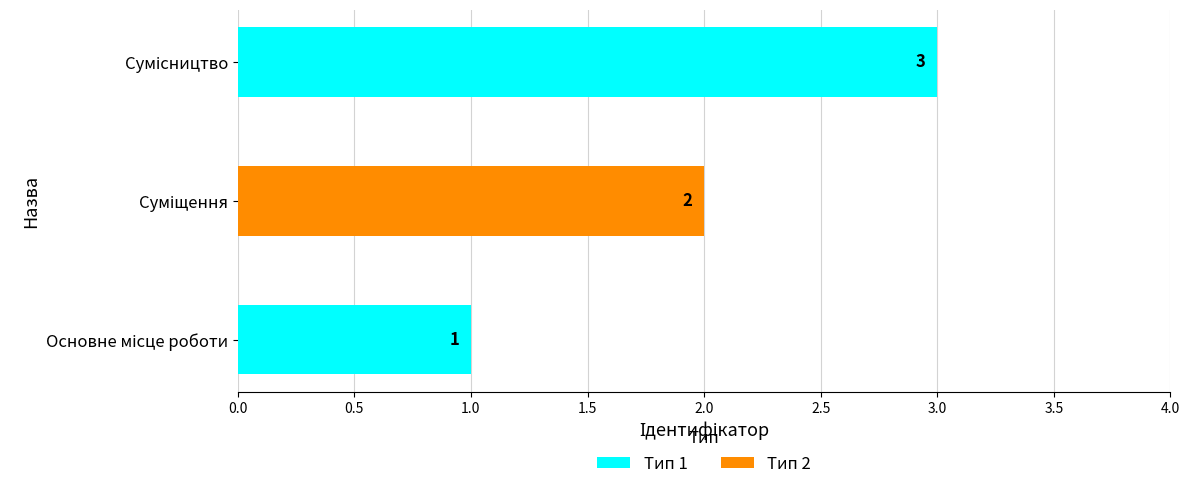

How many values are between 1 and 3?

3